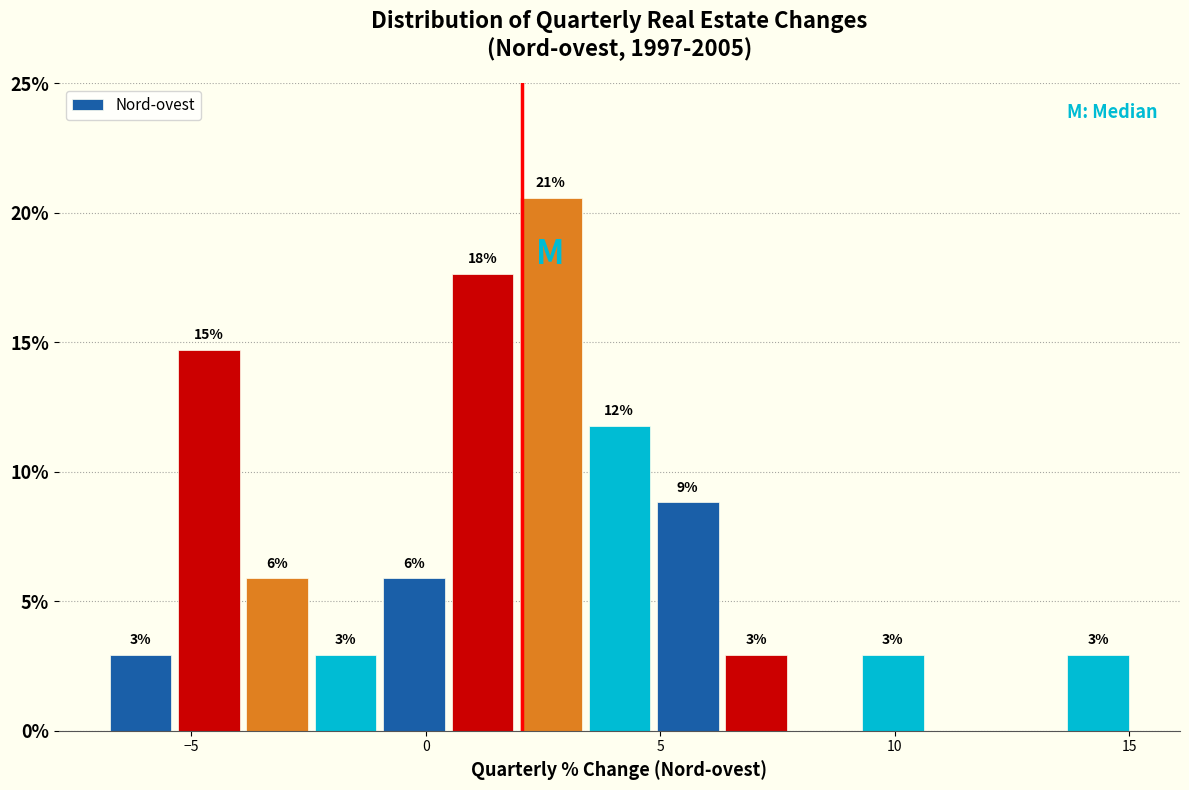

Around what value on the x-axis is the tallest bar? Give the approximate position of its centre, as read against the axis.

2.5